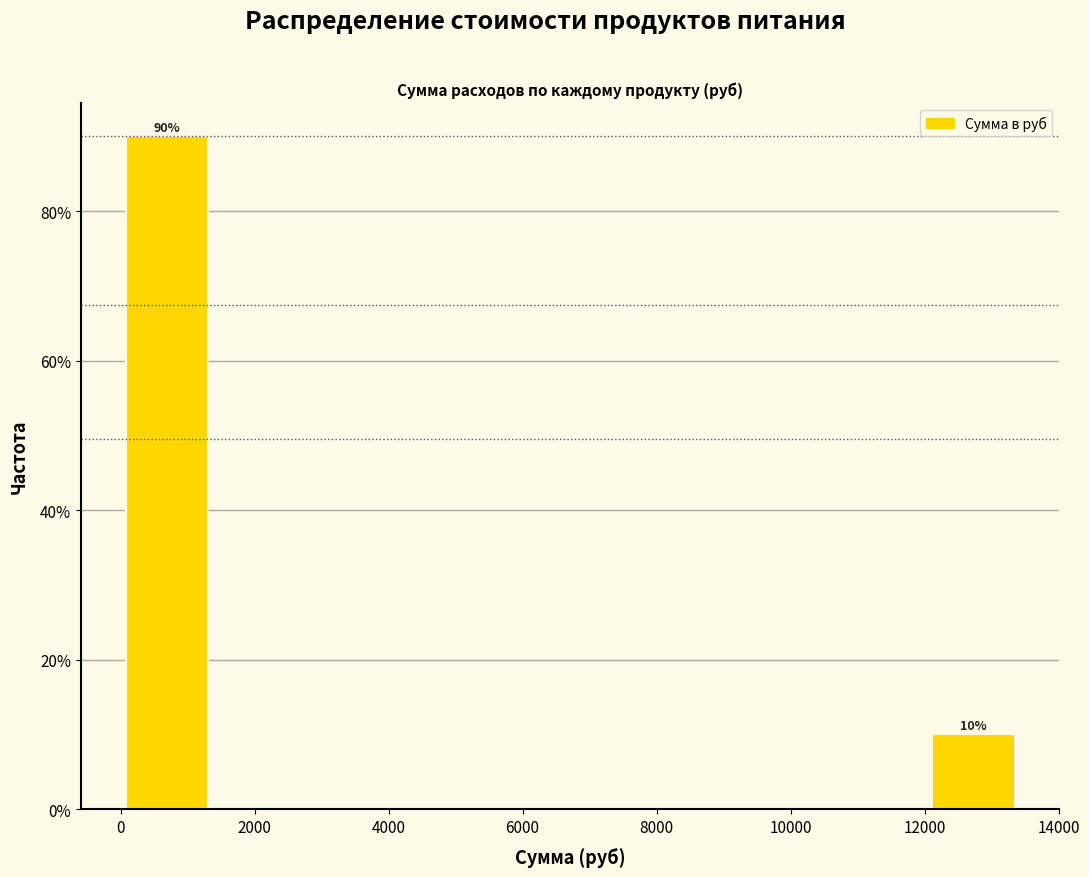

Which range on the x-axis has the tallest bar?

0 to 1400